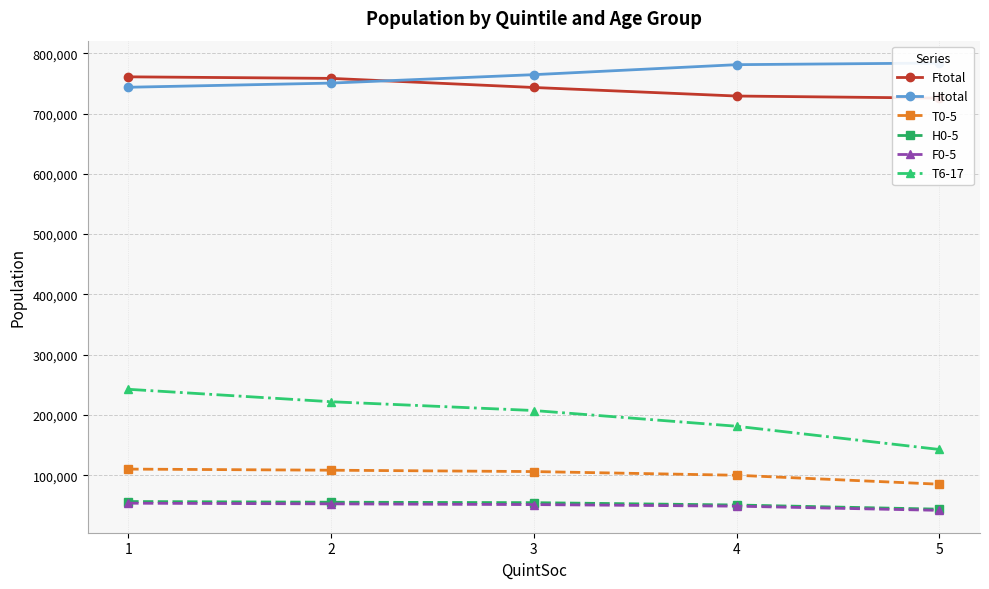

What is the average value of the T0-5 series?

101963